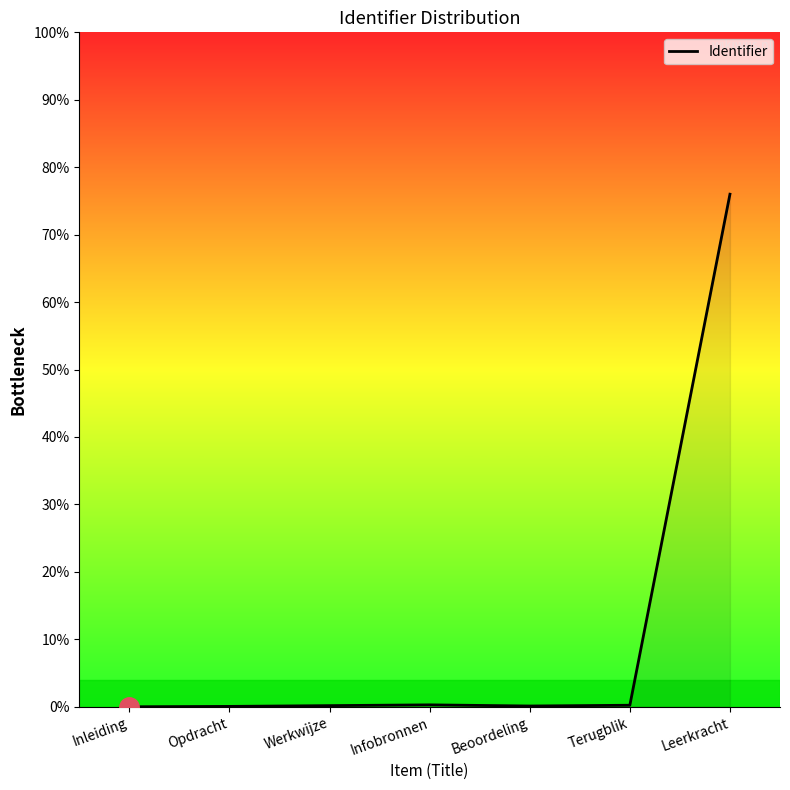

At which category does the chart reach its peak across all series?

Leerkracht